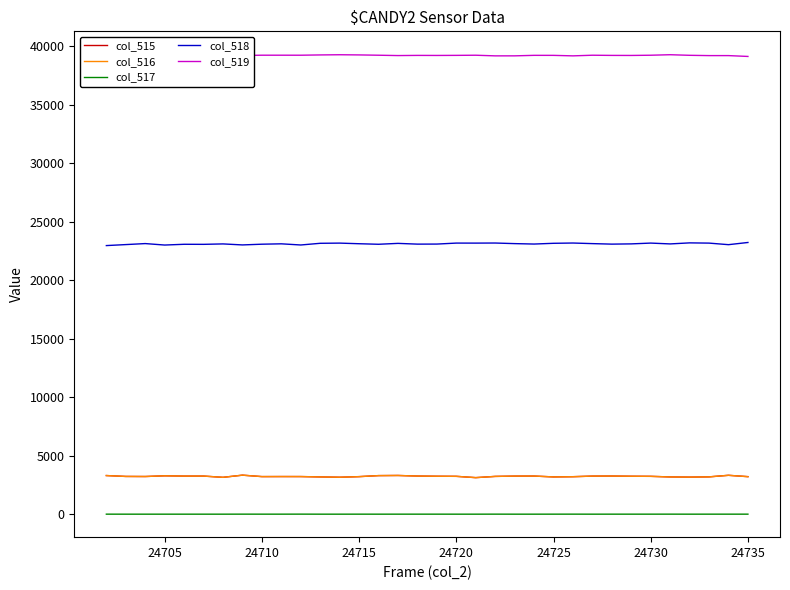

What is the lowest value of the col_515 series?

3122